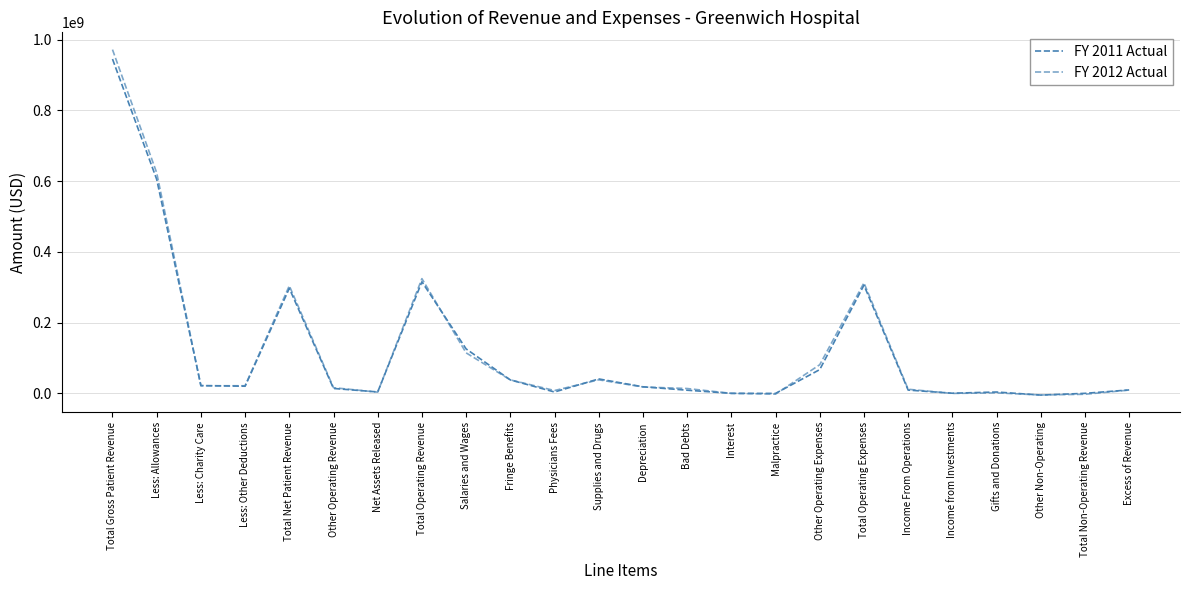

Which category has the highest value in the FY 2012 Actual series?

Total Gross Patient Revenue